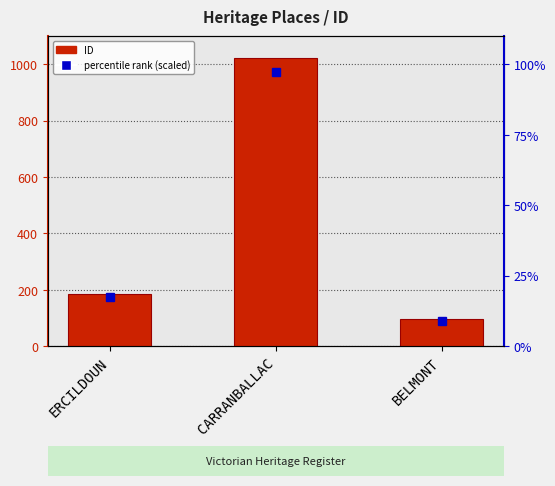

Are the bars horizontal?

No